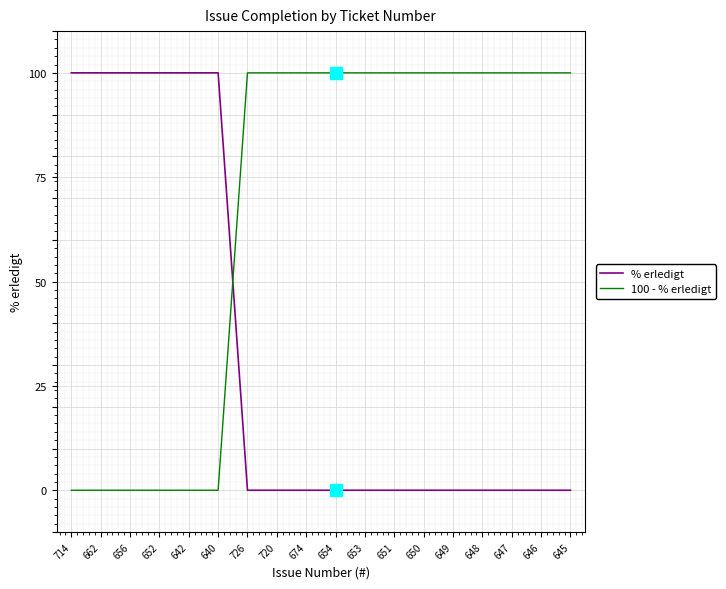

Rank the series at 642 from lowest to highest value.

100 - % erledigt, % erledigt